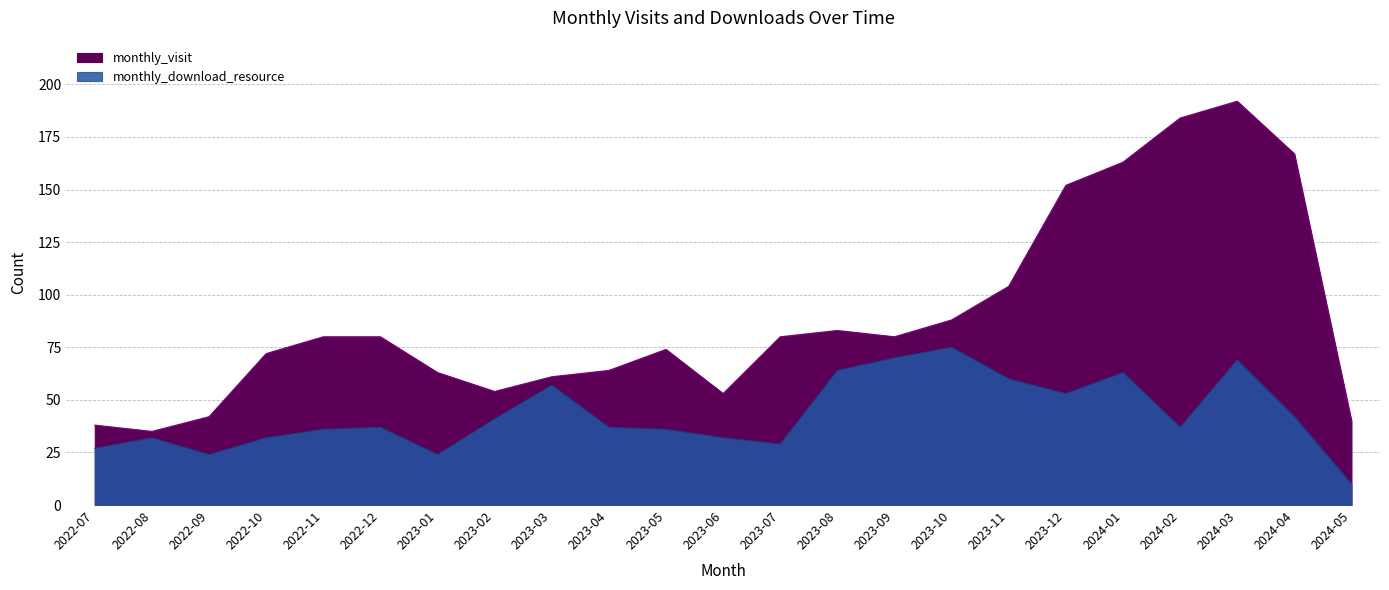

True or false: monthly_visit and monthly_download_resource cross at least once.

False